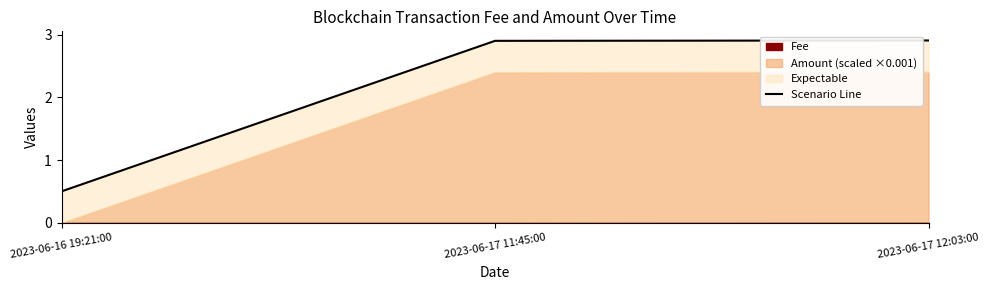

Does the chart have visible grid lines?

No